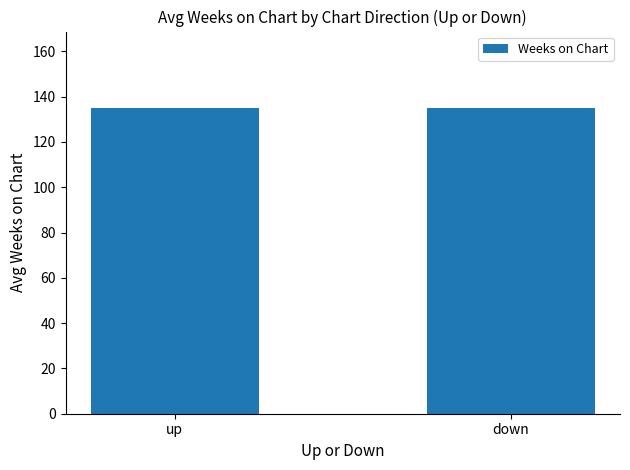

Approximately how many times larger is the value at down compared to up?

1.0